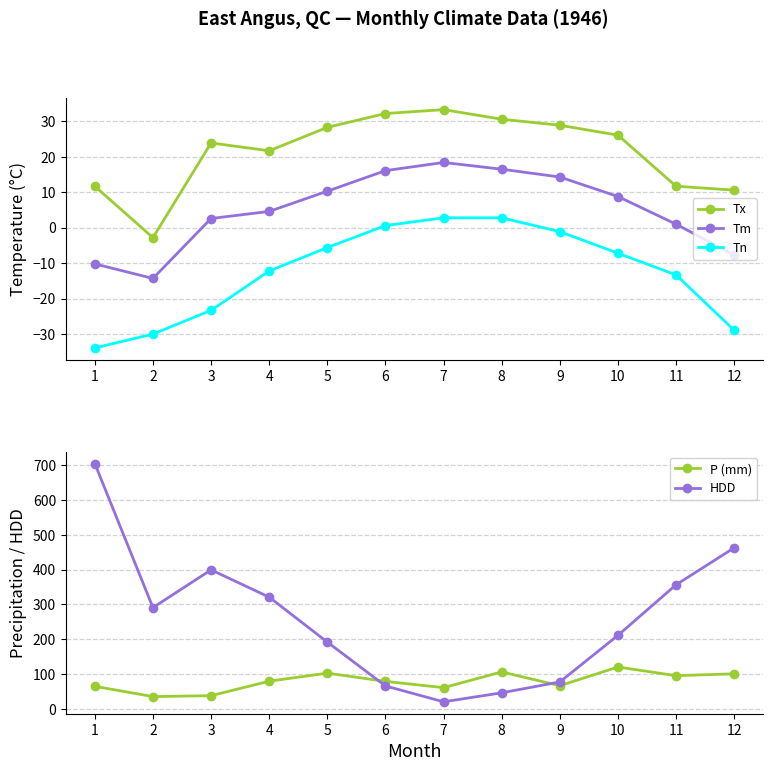

At 2, list the series in order from smallest to largest.

Tn, Tm, Tx, P (mm), HDD